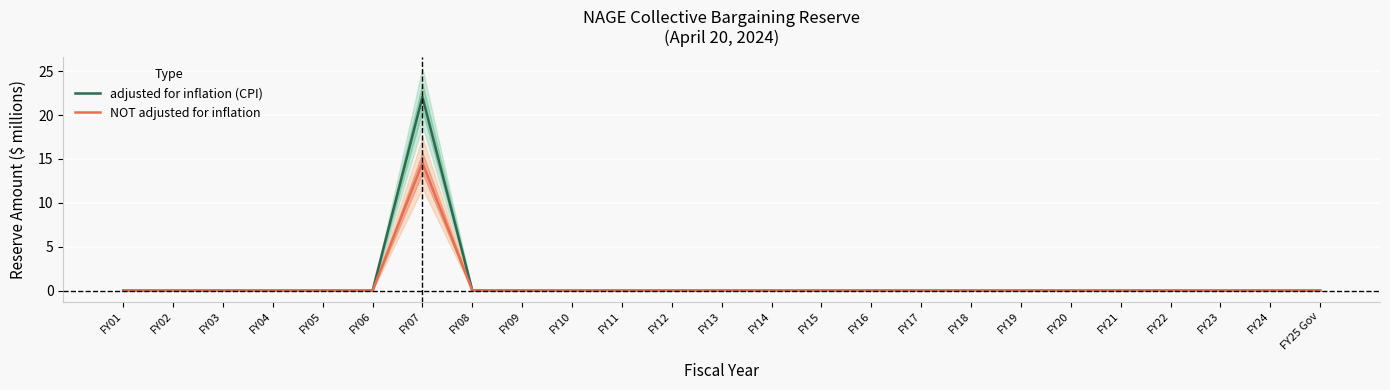

At which category does the chart reach its peak across all series?

FY07